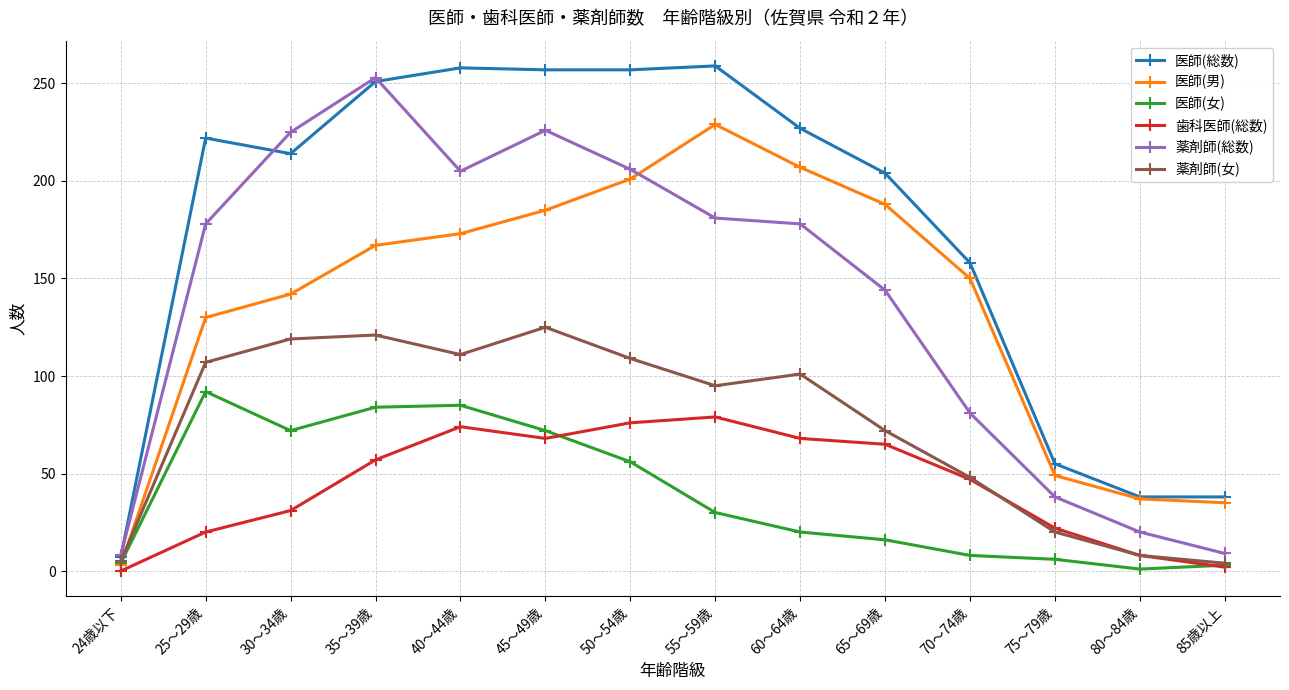

The value of 薬剤師(女) at 65～69歳 is 72. True or false?

True